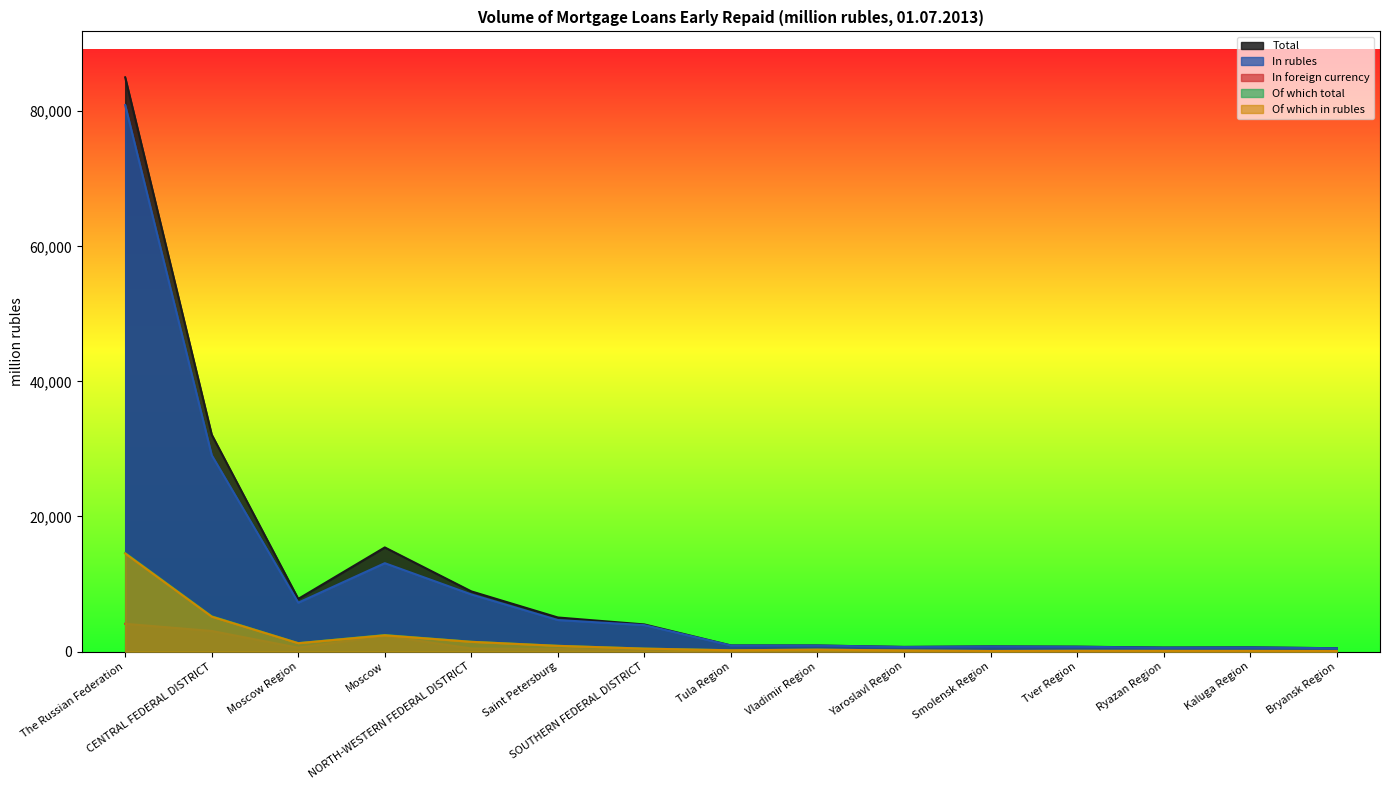

Which series has the largest total across all categories?

Total